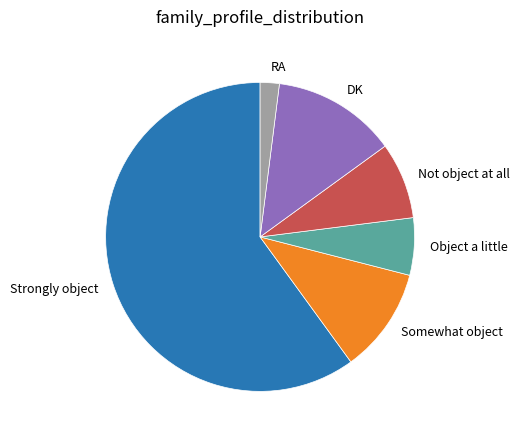

What is the ratio of the value at Not object at all to the value at DK?

0.6